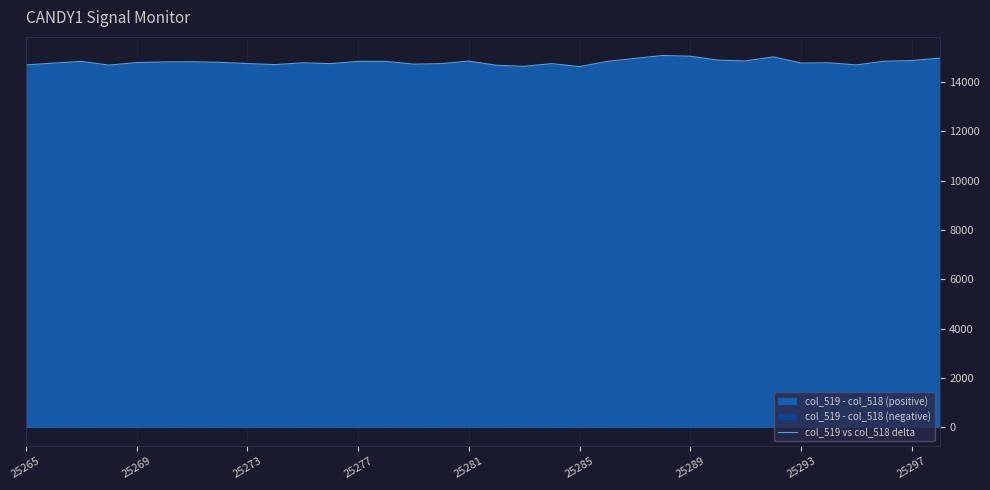

What is the change in value from 25273 to 15?

-92